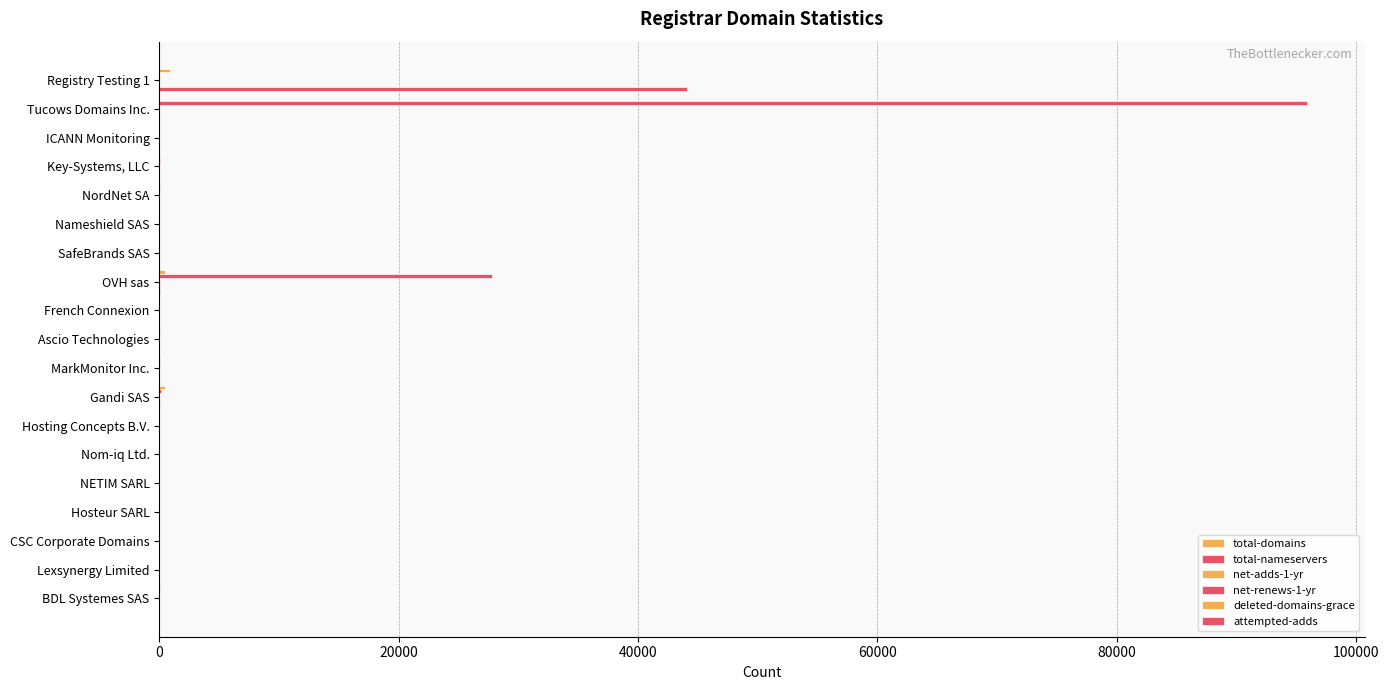

How many distinct data groups are displayed?

6